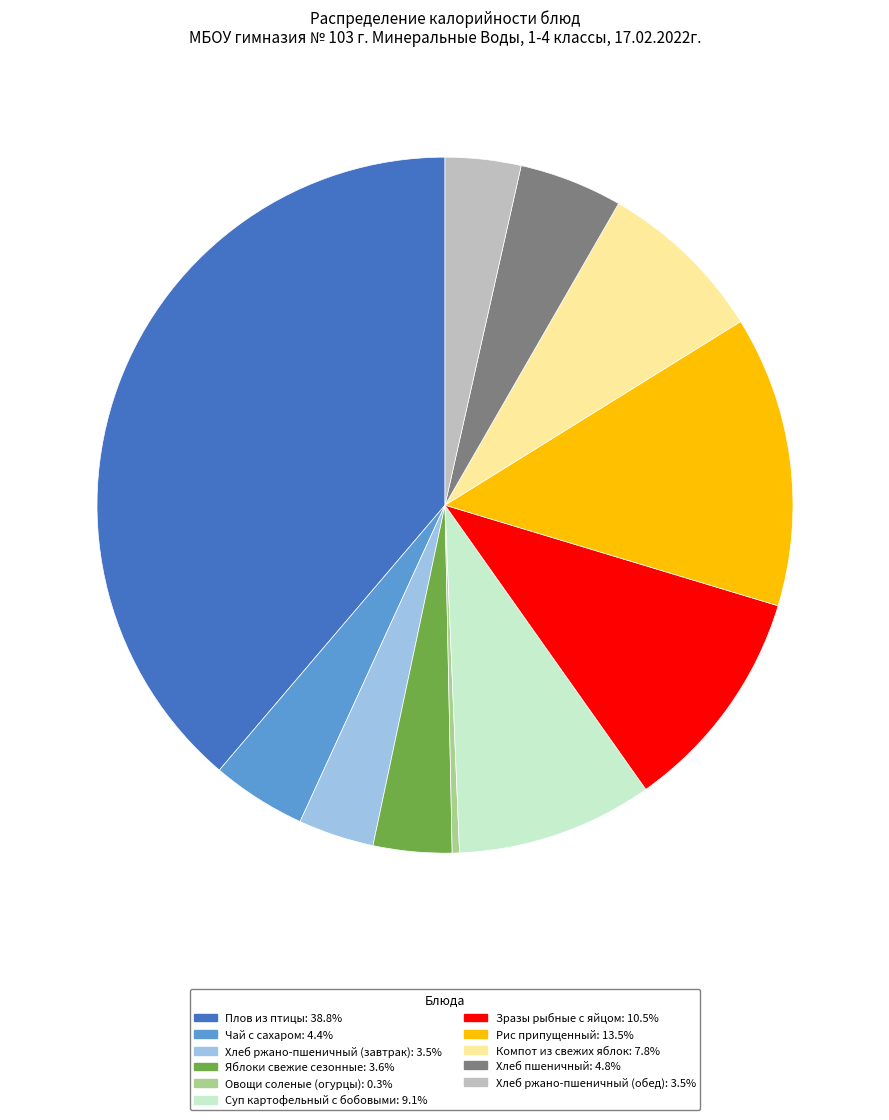

Does Зразы рыбные с яйцом represent more than half of the total?

No